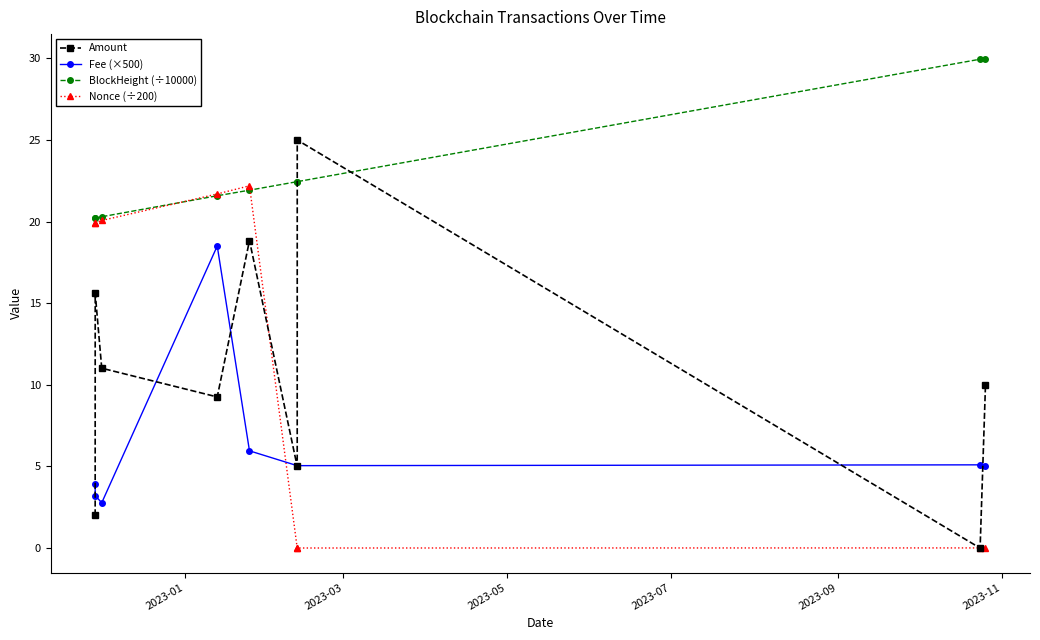

What is the value of the BlockHeight (÷10000) point at the 5th from the left?

21.9